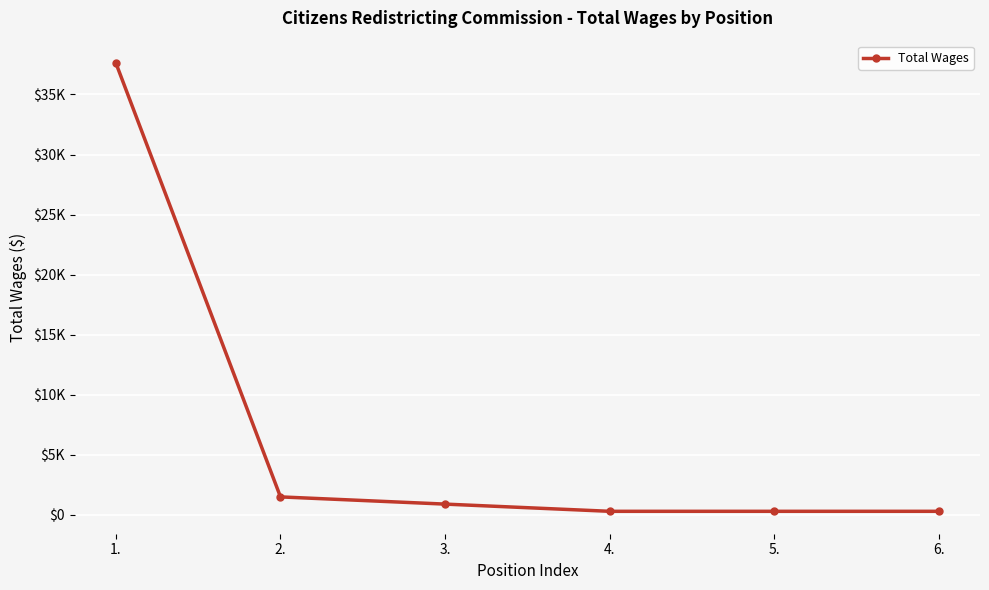

Reading left to right, list all the values displayed in this chart.

1.=37609.8	2.=1500.0	3.=900.0	4.=300.0	5.=300.0	6.=300.0